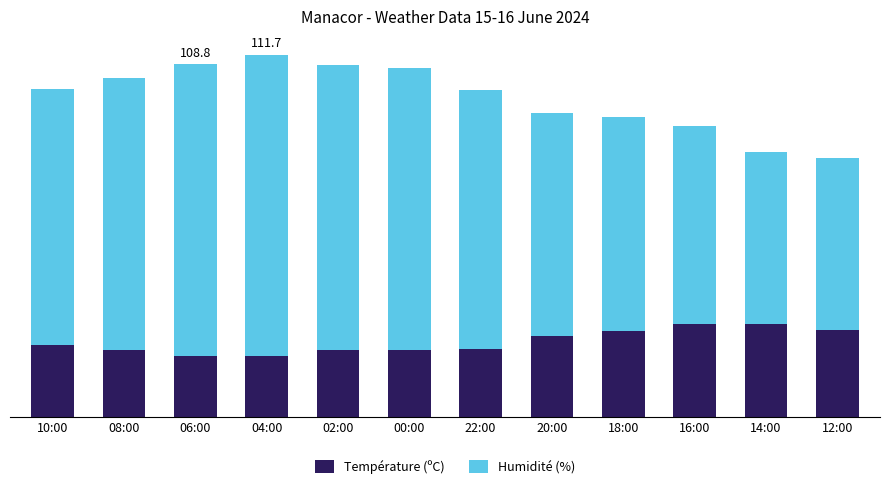

What is the average value of the Température (ºC) series?

23.2